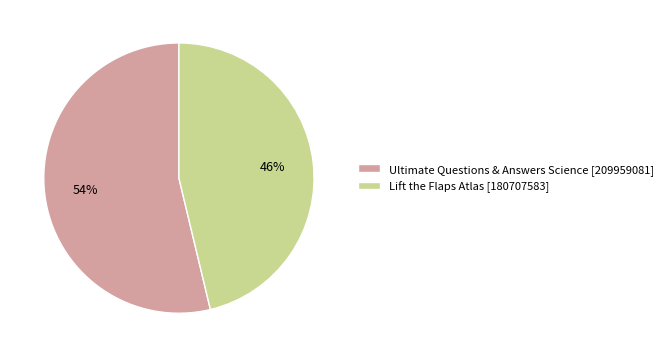

To the nearest percent, what is the combined percentage of Ultimate Questions & Answers Science and Lift the Flaps Atlas?

100%